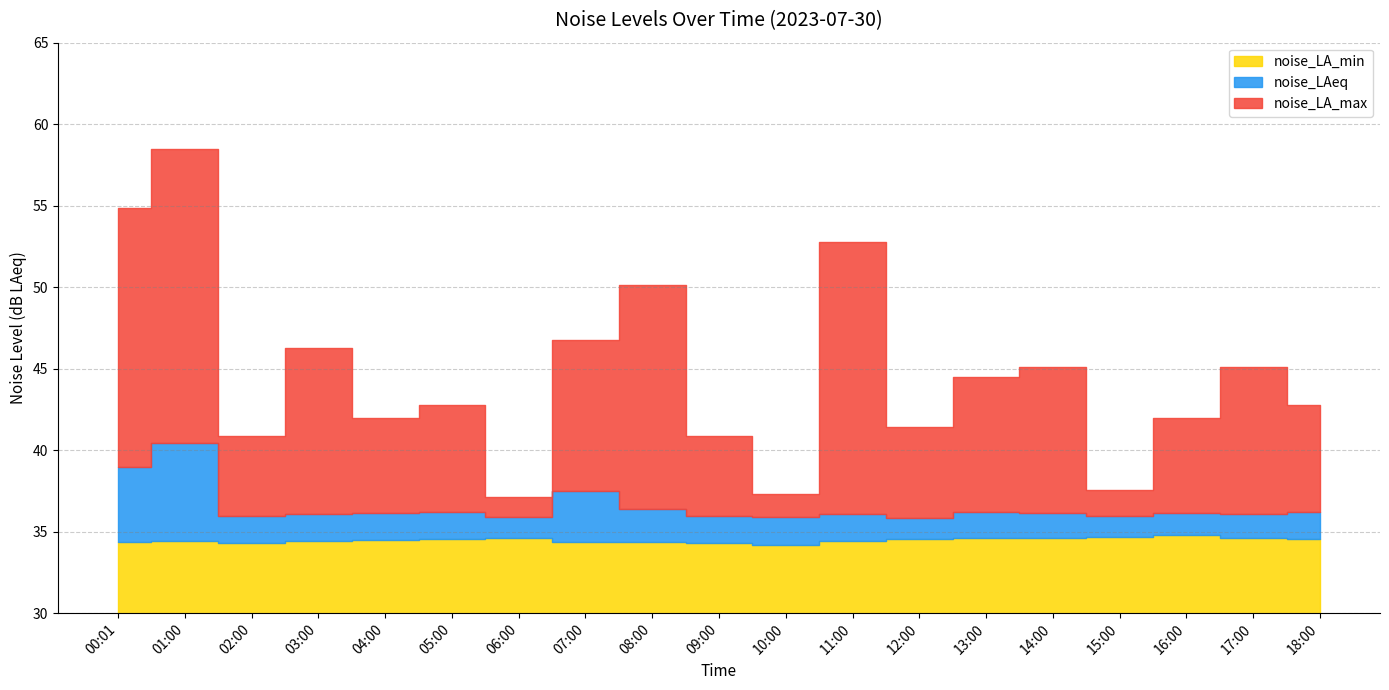

What is the difference between the maximum and minimum values in the noise_LA_max series?

21.4